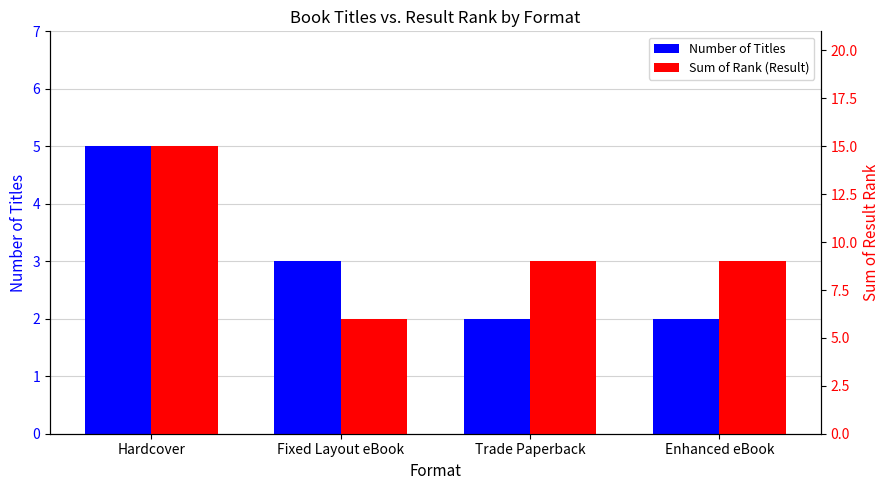

What is the label of the 1st bar from the right?

Enhanced eBook